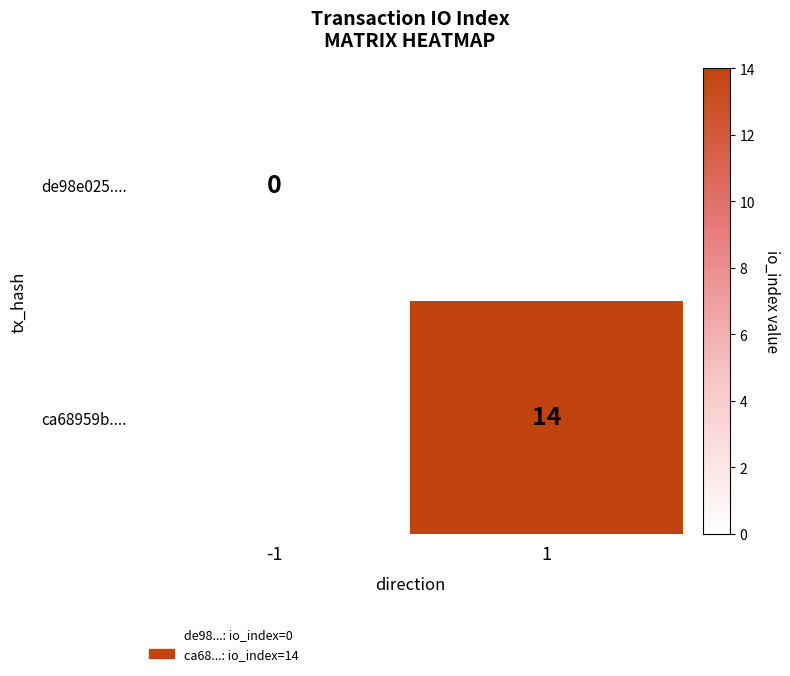

The value of de98e025.... at -1 is 0.0. True or false?

True